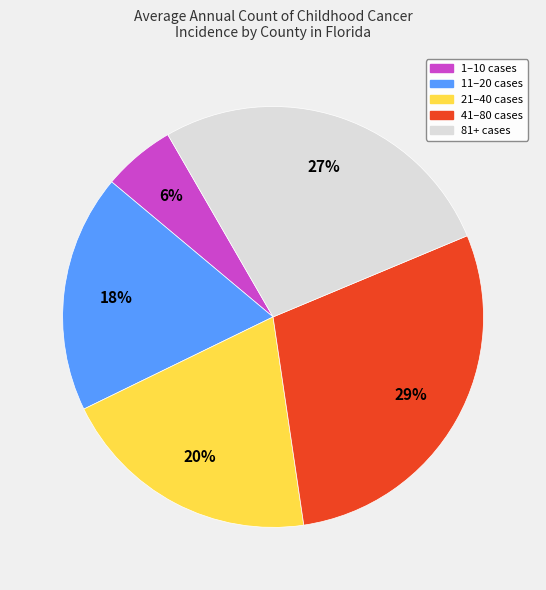

Does any single category account for the majority?

No